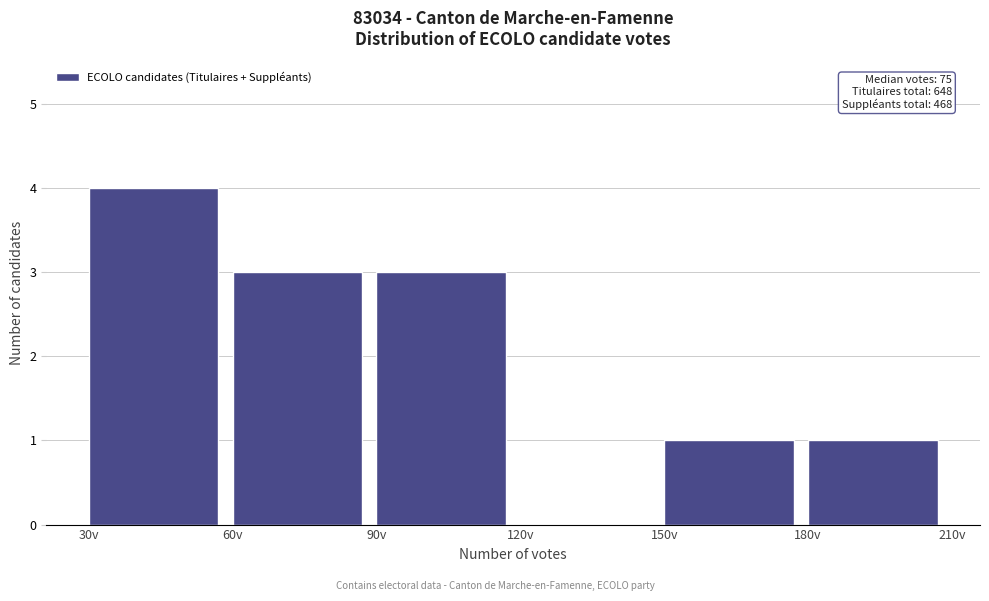

Over which range of the x-axis is the bar tallest?

30 to 60